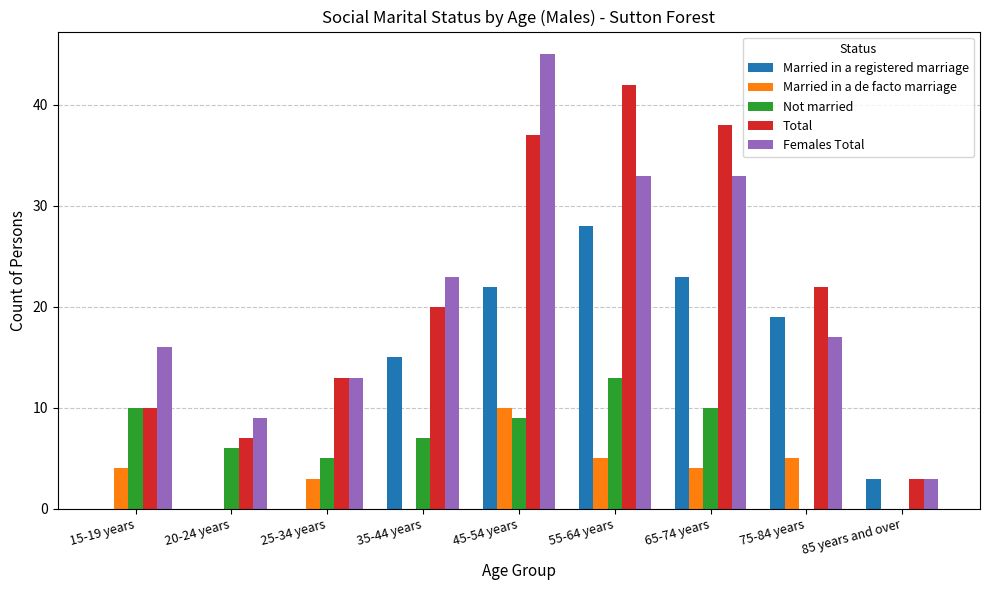

What is the highest value of the Total series?

42